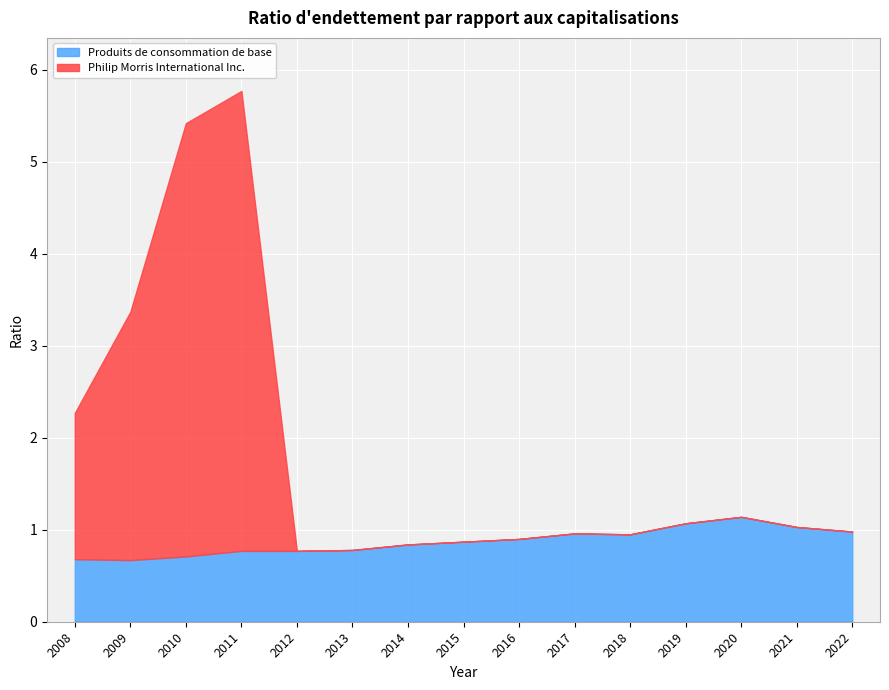

Between 2012 and 2009, which is larger?

2012